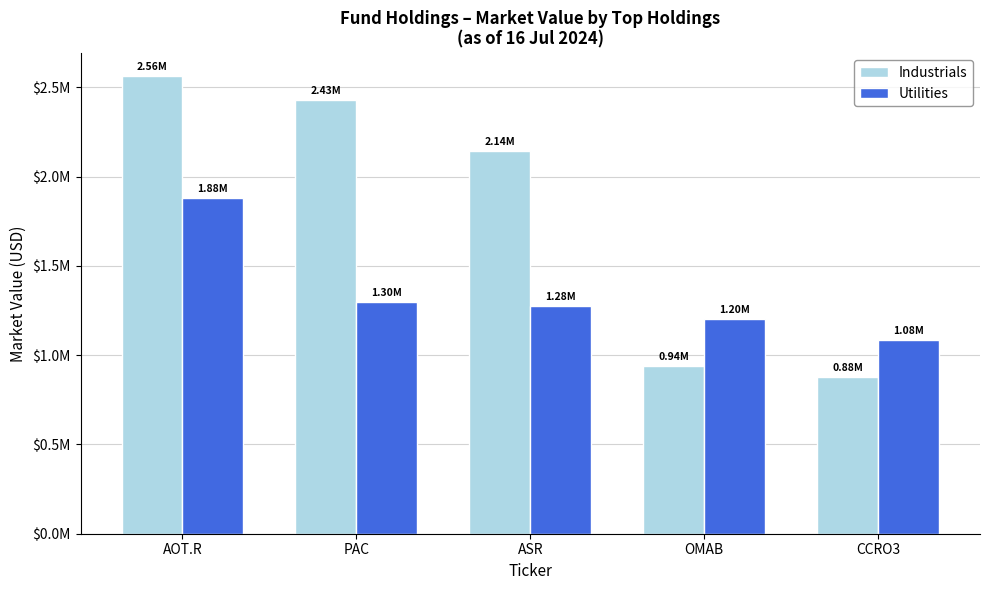

The Industrials series shows 2429169.1 at PAC. True or false?

True